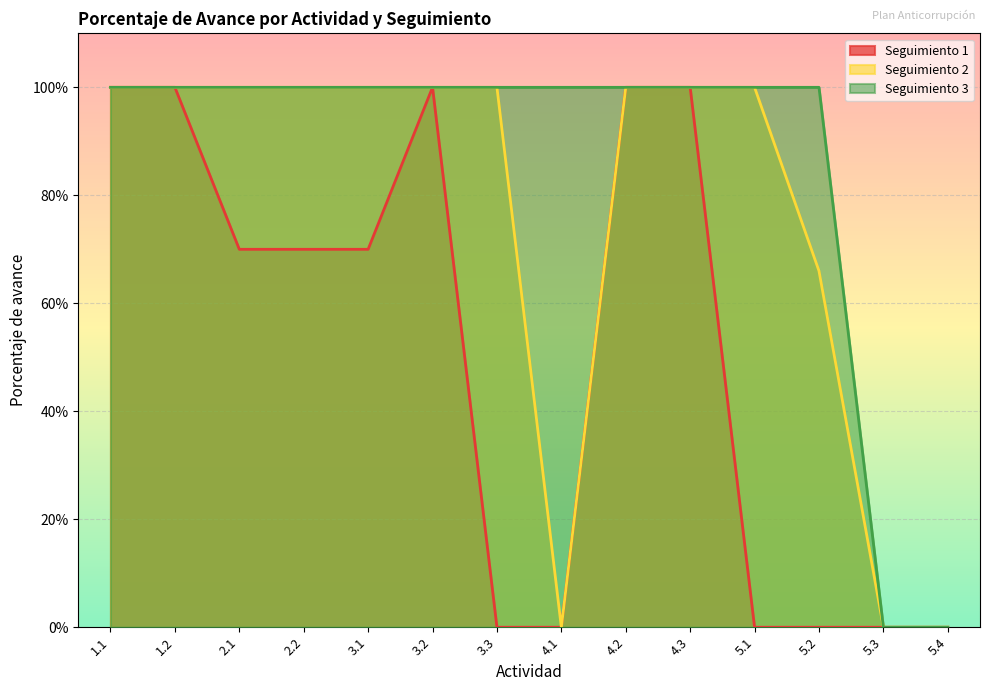

What are all the series names shown in the legend?

Seguimiento 1, Seguimiento 2, Seguimiento 3